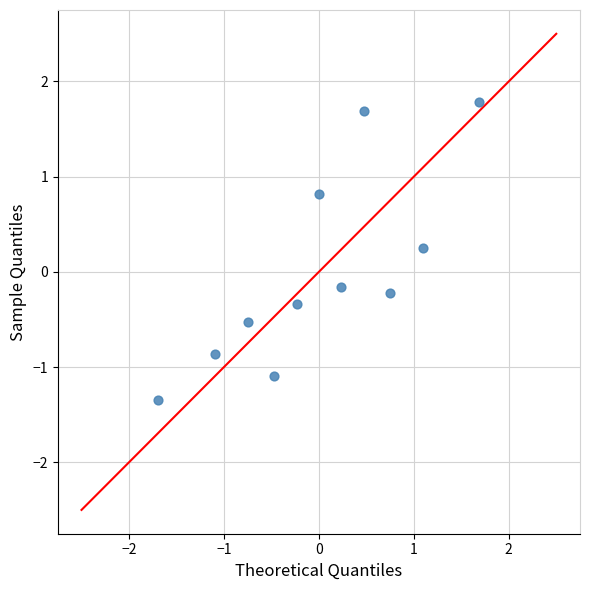

What is the range of X values (max minus min)?

3.4